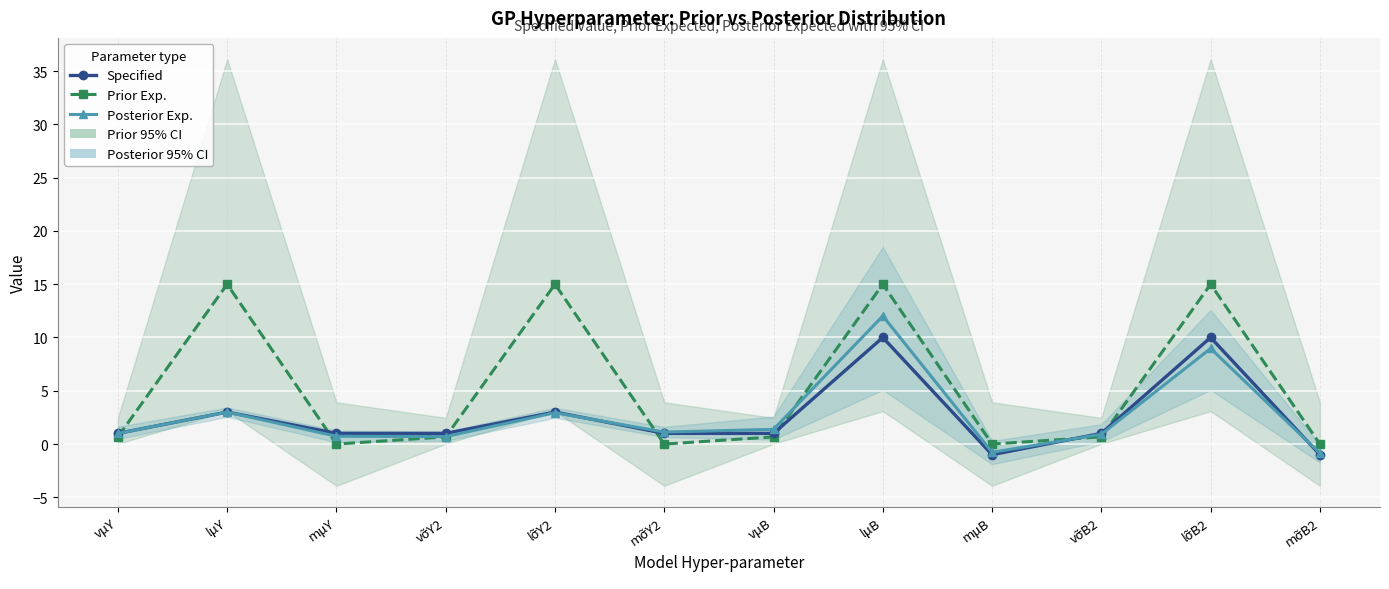

How many interior local peaks does the Prior Exp. series have?

4